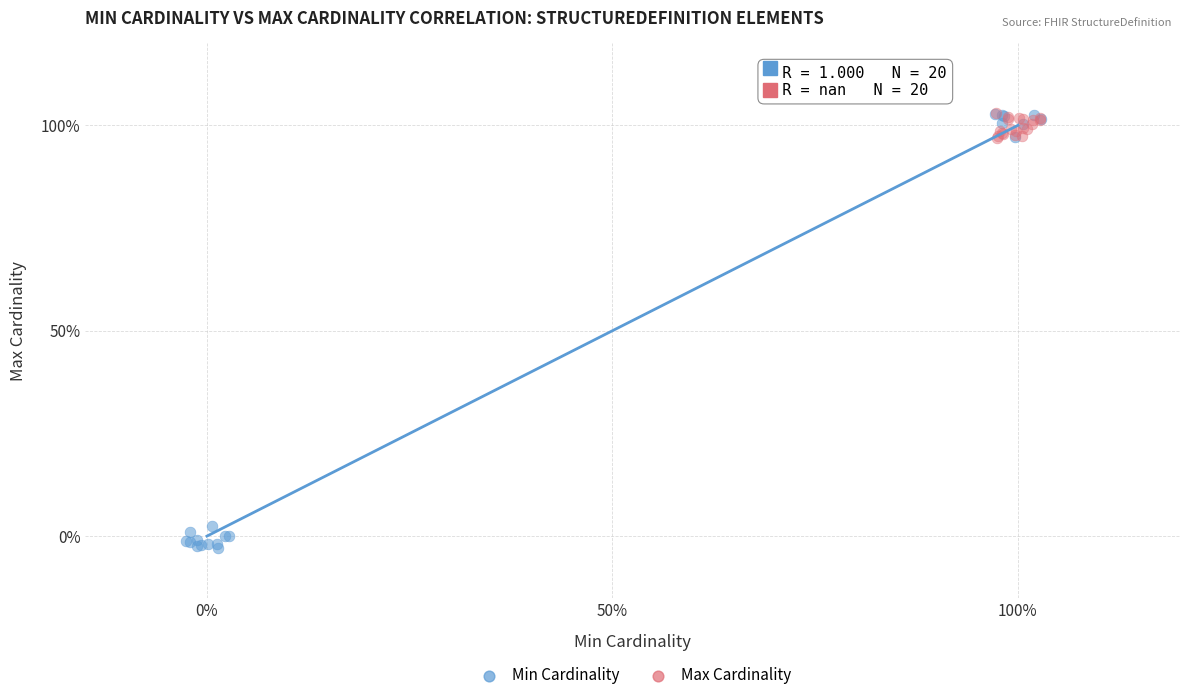

What are all the series names shown in the legend?

Min Cardinality, Max Cardinality